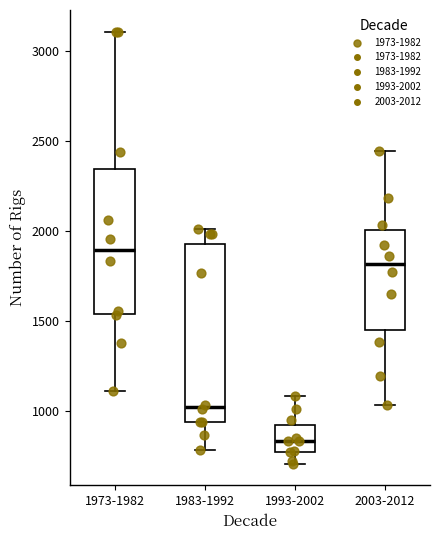

Which box has the lowest median line?

1993-2002